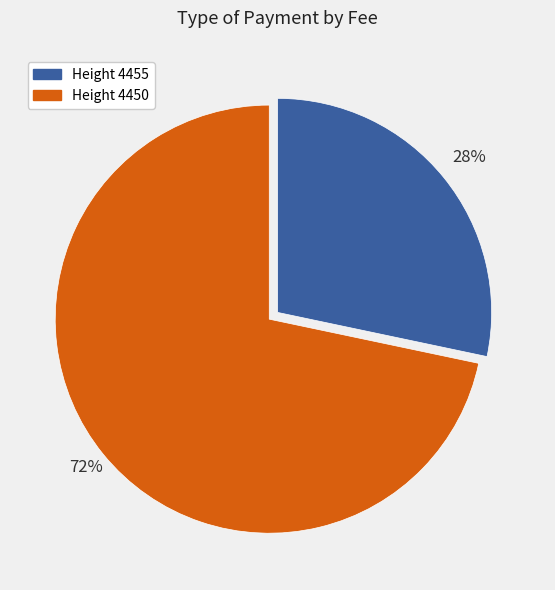

To the nearest percent, what is the average slice percentage?

50%